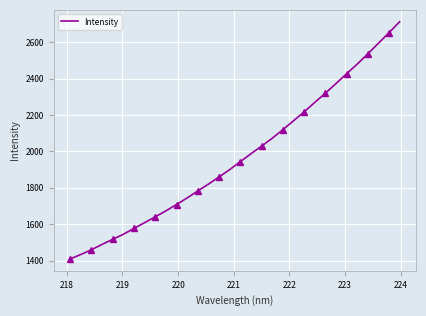

What is the average value?

1970.7